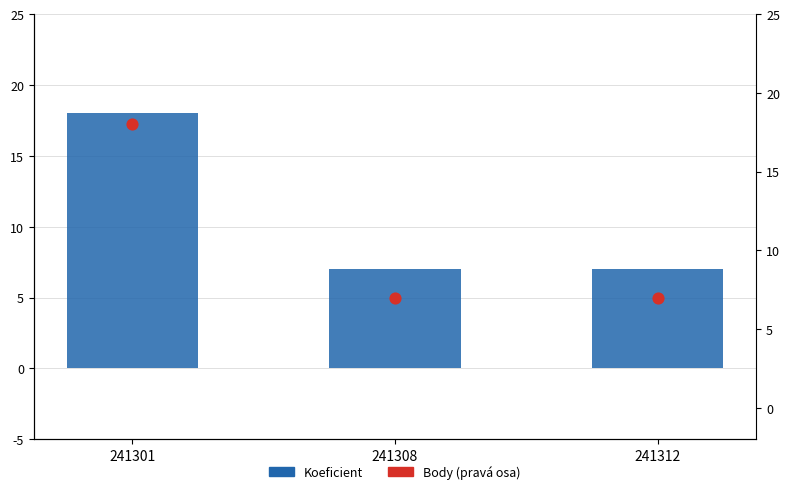

What are all the series names shown in the legend?

Koeficient, Body (pravá osa)